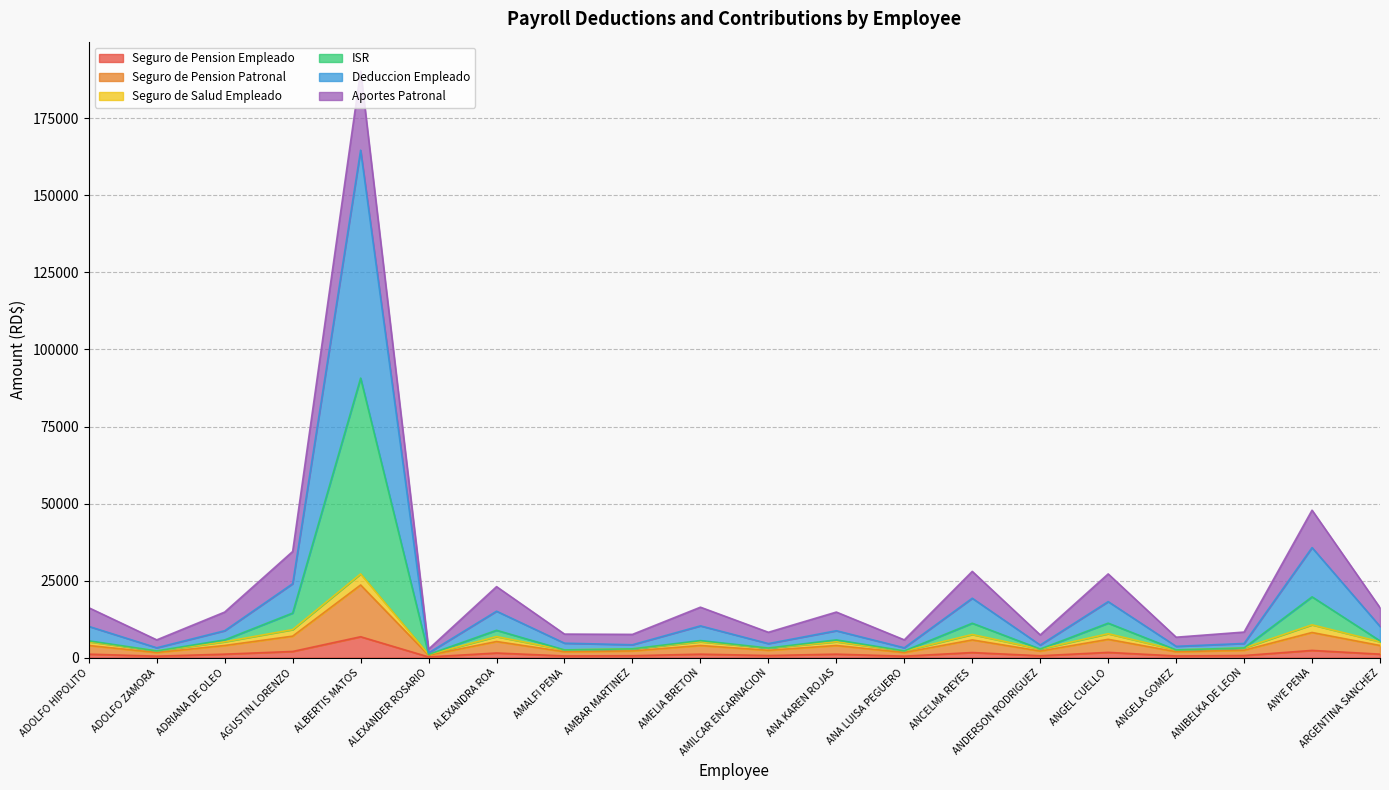

At which category is the sum across all series the highest?

ALBERTIS MATOS